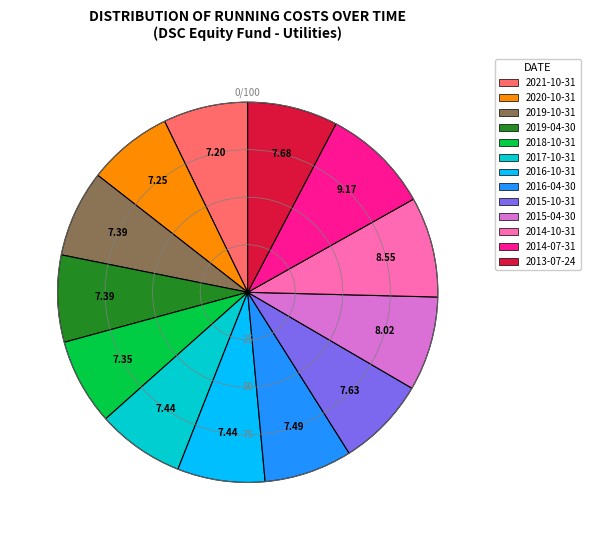

Combined, do 2019-04-30 and 2021-10-31 account for over 50%?

No